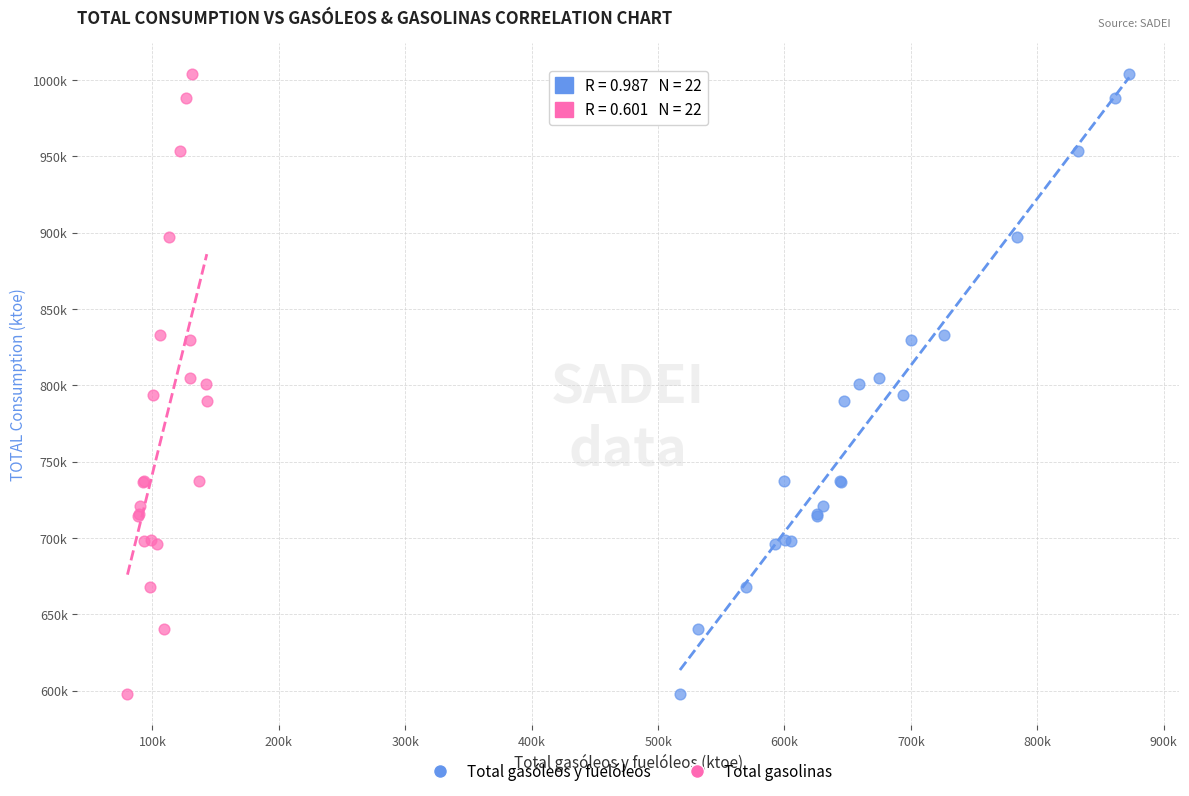

What are all the series names shown in the legend?

Total gasóleos y fuelóleos, Total gasolinas